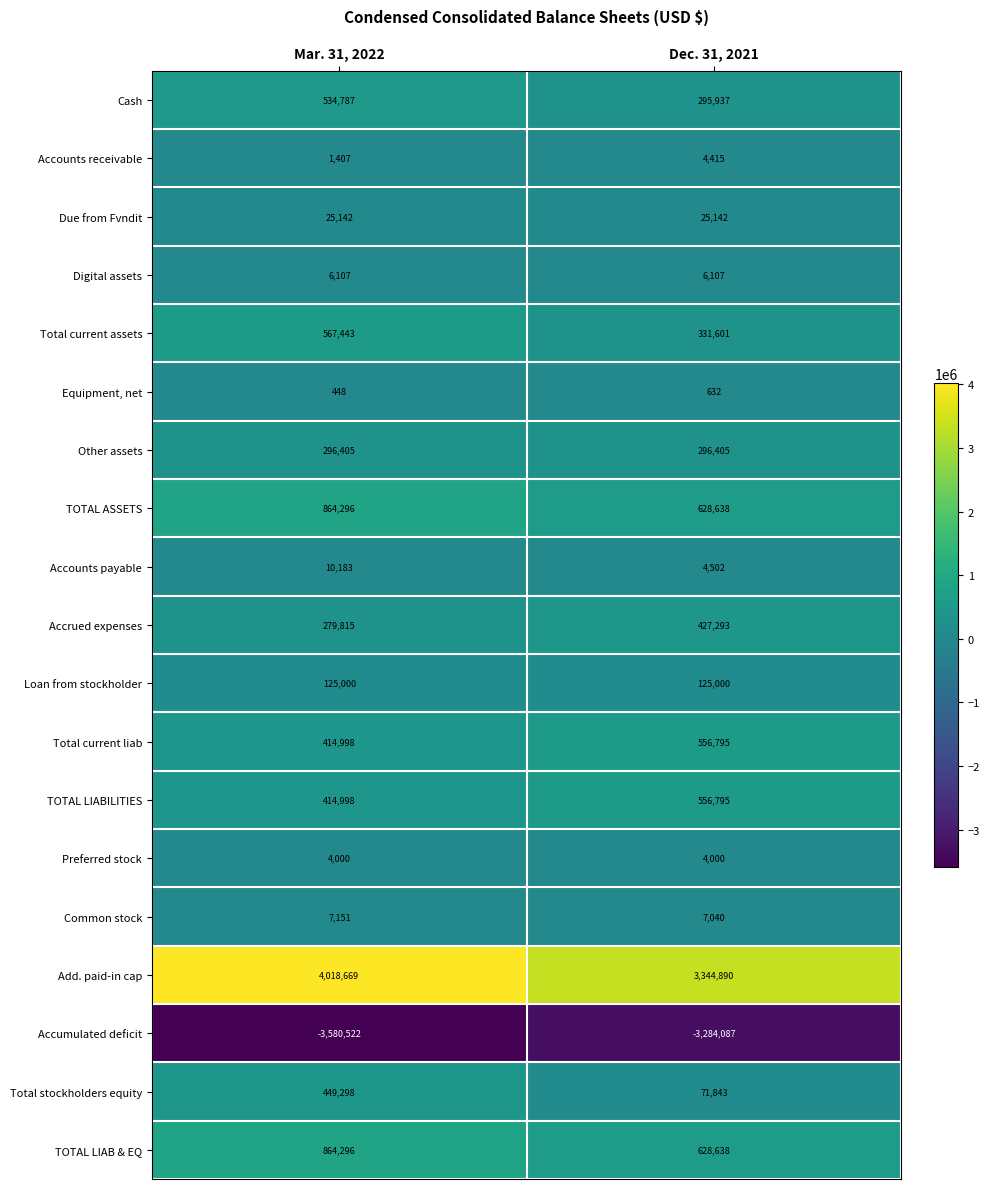

Which series has the widest spread of values?

Add. paid-in cap